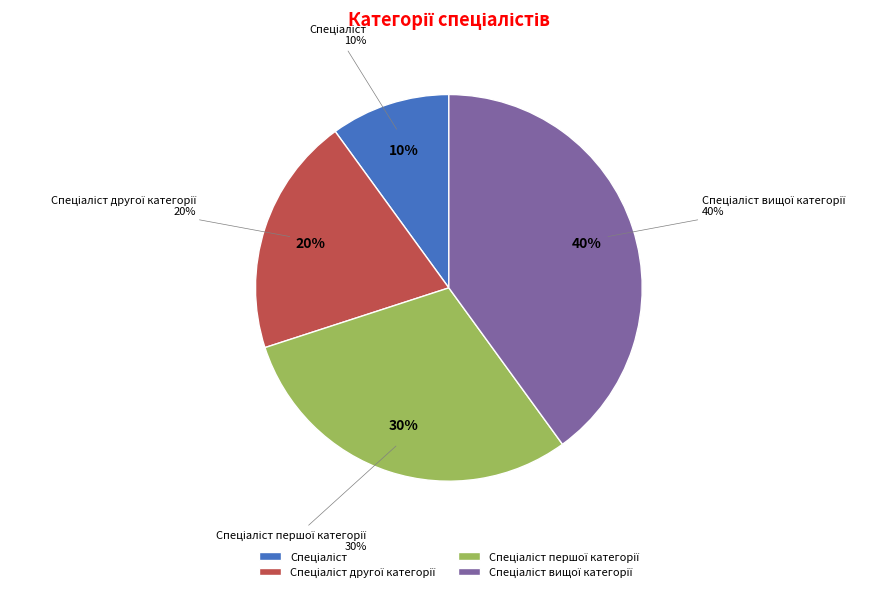

Count the number of slices in the pie.

4